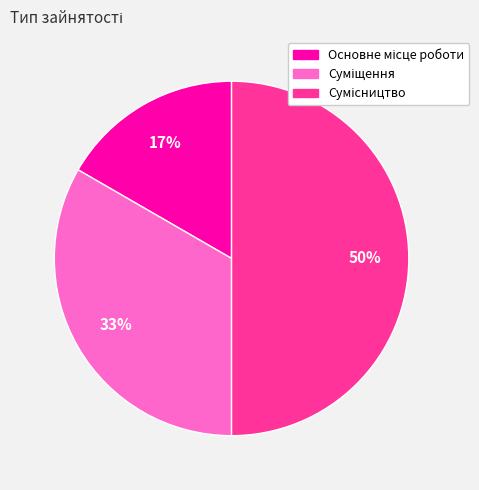

To the nearest percent, what is the difference between the largest and smallest slice percentages?

33%